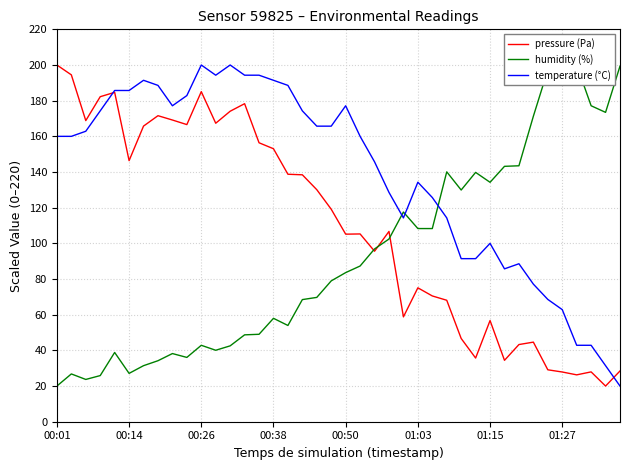

What is the maximum value for temperature (°C)?

200.0